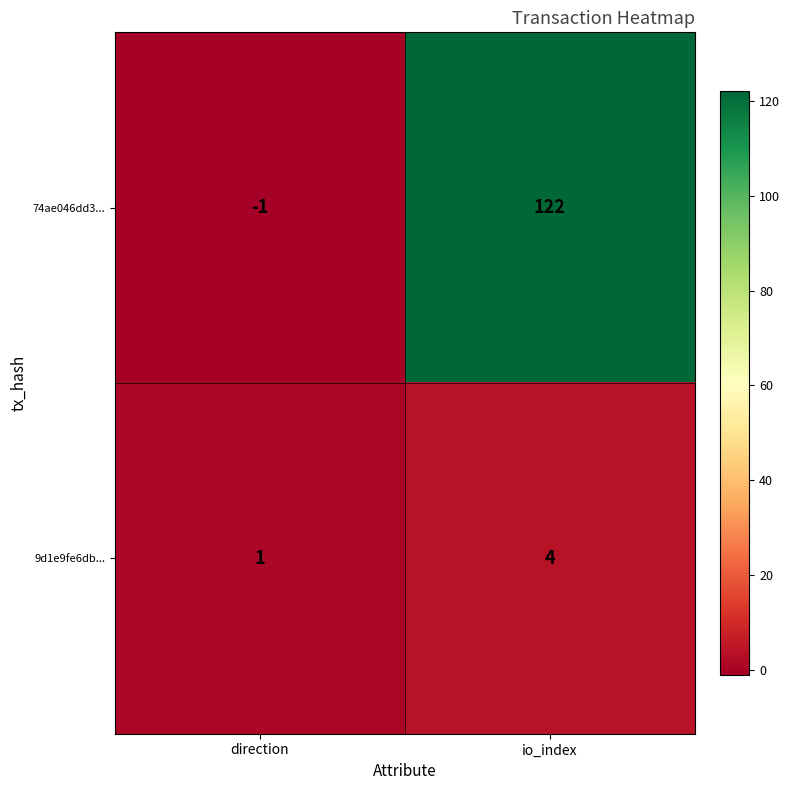

Rank the series at io_index from highest to lowest value.

74ae046dd3..., 9d1e9fe6db...